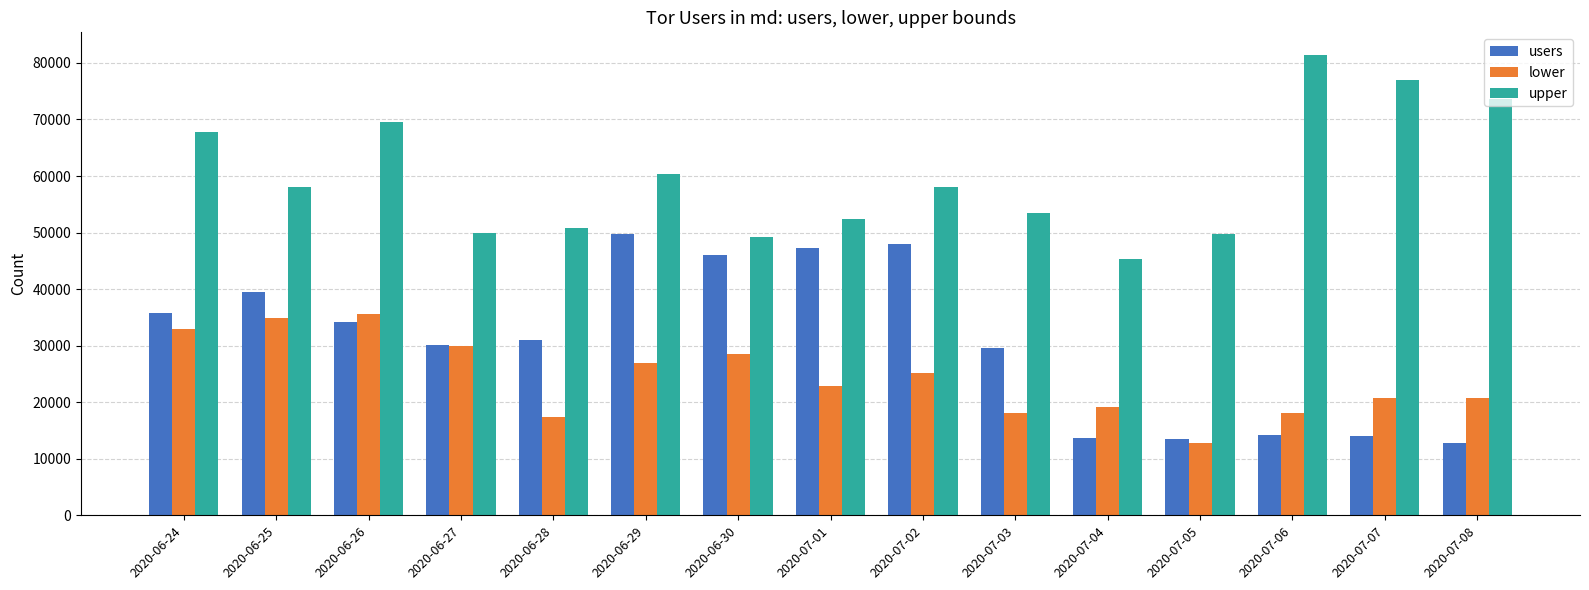

At which category is the sum across all series the highest?

2020-06-26